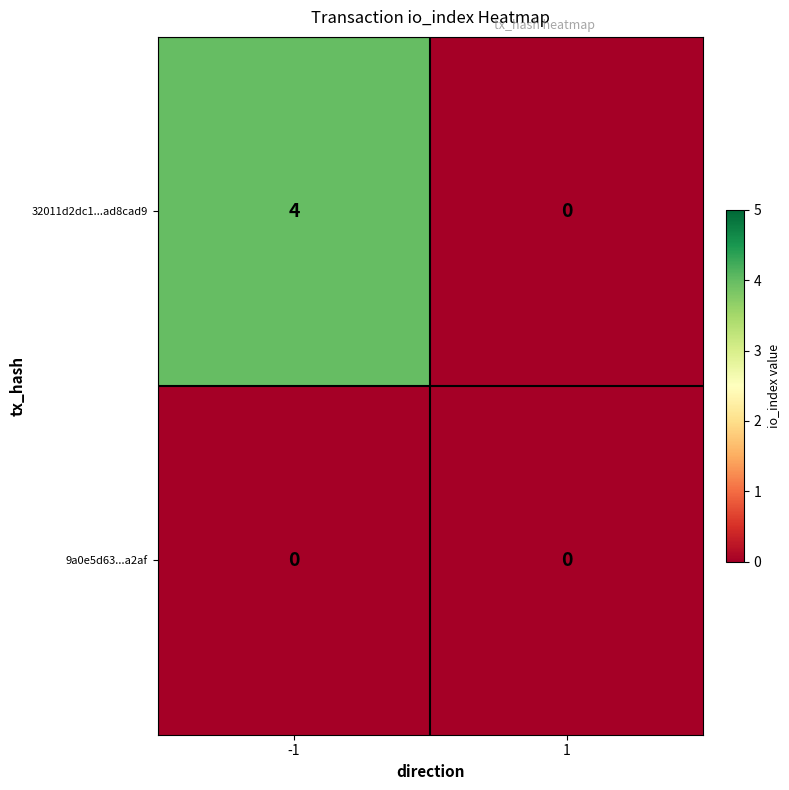

What is the spread (max minus min) of values at -1?

4